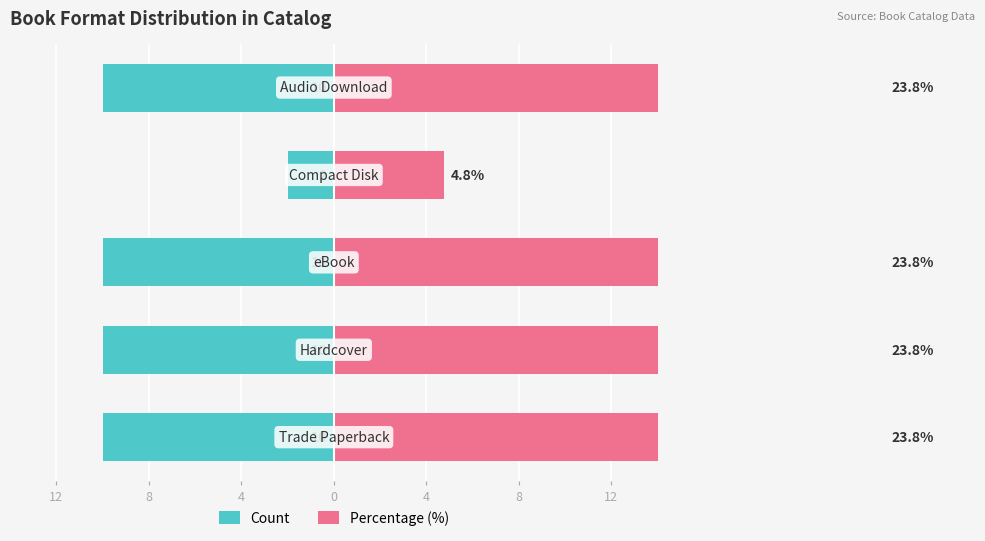

Reading left to right, transcribe all the data shown in this chart.

Count: 12=-10.0	8=-10.0	4=-10.0	0=-2.0	4=-10.0
Percentage (%): 12=23.8	8=23.8	4=23.8	0=4.8	4=23.8